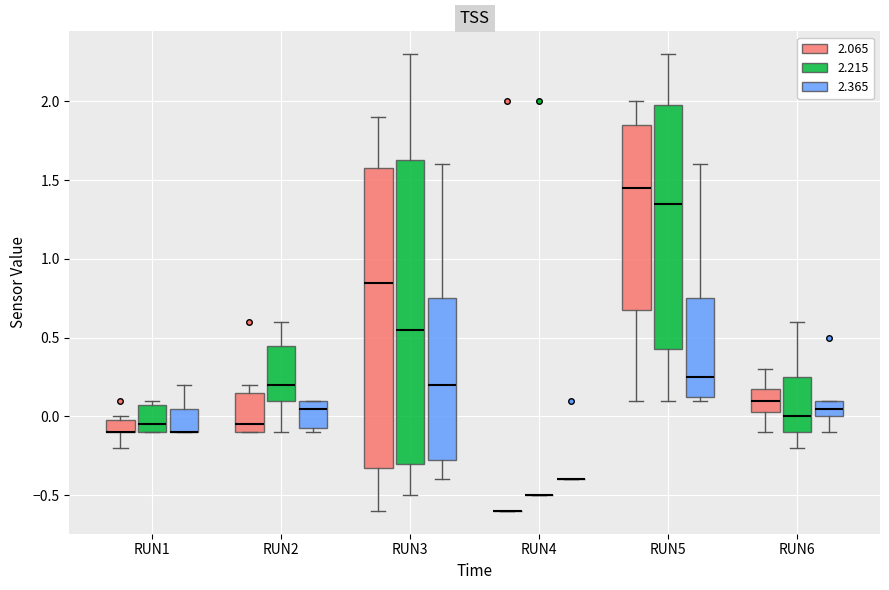

Reading left to right, transcribe this box plot: for each box, give where its median line is, the range the box spans, and where its two whiskers end, as read against the y-axis. The values are not printed on the chart, so give them approximately, as read against the axis.

RUN1 (2.065): median -0.10 (drawn on the box's lower edge), box -0.10 to 0.00, whiskers -0.20 to 0.00 (just above the box's upper edge)
RUN1 (2.215): median -0.05, box -0.10 to 0.10, whiskers -0.10 to 0.10 (just above the box's upper edge)
RUN1 (2.365): median -0.10 (drawn on the box's lower edge), box -0.10 to 0.05, whiskers -0.10 to 0.20
RUN2 (2.065): median -0.05, box -0.10 to 0.15, whiskers -0.10 to 0.20
RUN2 (2.215): median 0.20, box 0.10 to 0.45, whiskers -0.10 to 0.60
RUN2 (2.365): median 0.05, box -0.05 to 0.10, whiskers -0.10 to 0.10
RUN3 (2.065): median 0.85, box -0.30 to 1.60, whiskers -0.60 to 1.90
RUN3 (2.215): median 0.55, box -0.30 to 1.65, whiskers -0.50 to 2.30
RUN3 (2.365): median 0.20, box -0.25 to 0.75, whiskers -0.40 to 1.60
RUN4 (2.065): box collapsed to a line at -0.60, whiskers -0.60 to -0.60
RUN4 (2.215): box collapsed to a line at -0.50, whiskers -0.50 to -0.50
RUN4 (2.365): box collapsed to a line at -0.40, whiskers -0.40 to -0.40
RUN5 (2.065): median 1.45, box 0.70 to 1.85, whiskers 0.10 to 2.00
RUN5 (2.215): median 1.35, box 0.45 to 2.00, whiskers 0.10 to 2.30
RUN5 (2.365): median 0.25, box 0.15 to 0.75, whiskers 0.10 to 1.60
RUN6 (2.065): median 0.10, box 0.05 to 0.20, whiskers -0.10 to 0.30
RUN6 (2.215): median 0.00, box -0.10 to 0.25, whiskers -0.20 to 0.60
RUN6 (2.365): median 0.05, box 0.00 to 0.10, whiskers -0.10 to 0.10